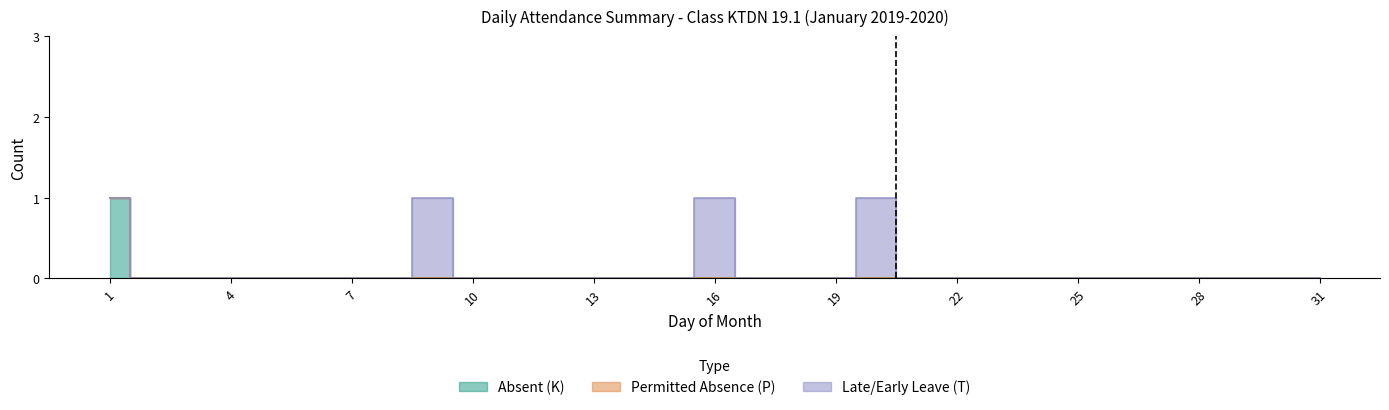

Between 12 and 20, which series saw the biggest shift?

T